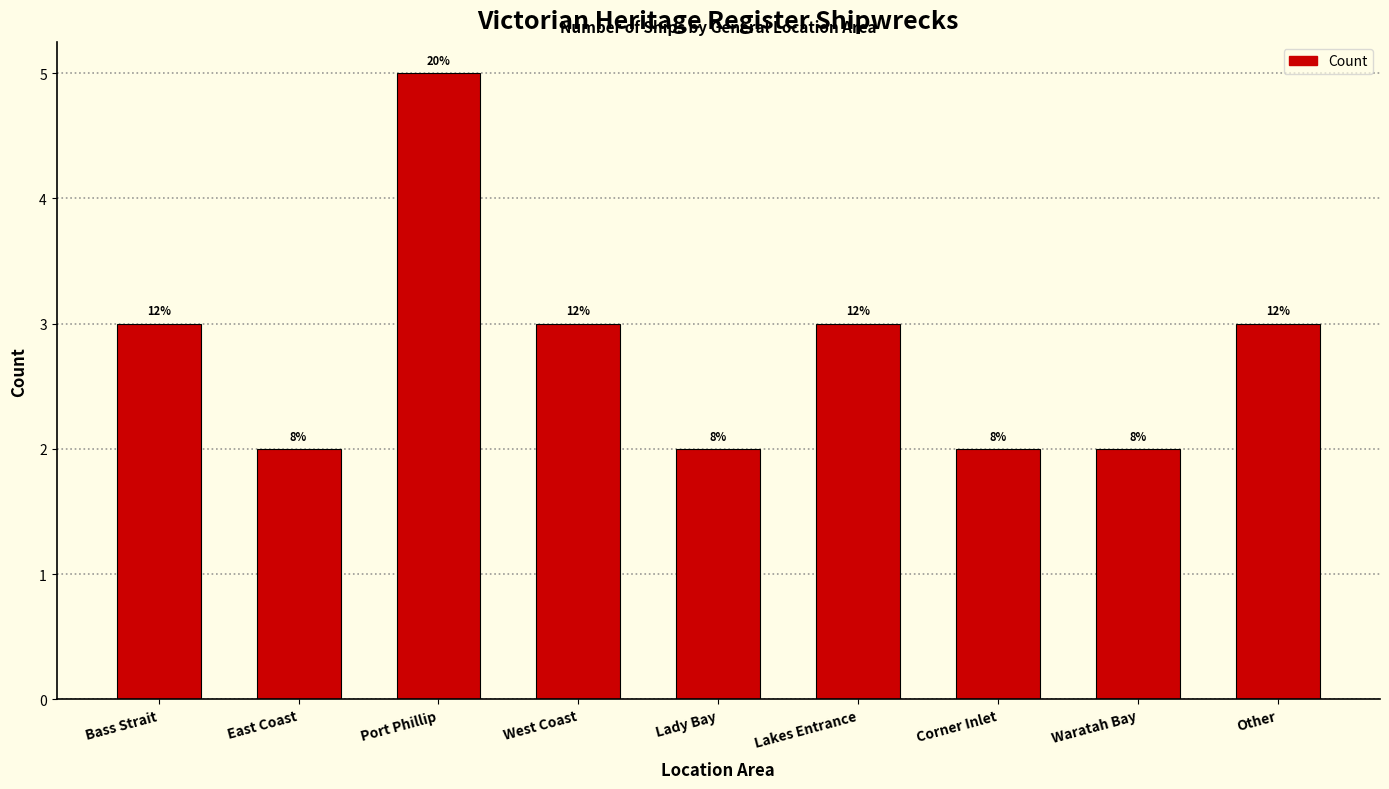

Count the number of values greater than 3.

1